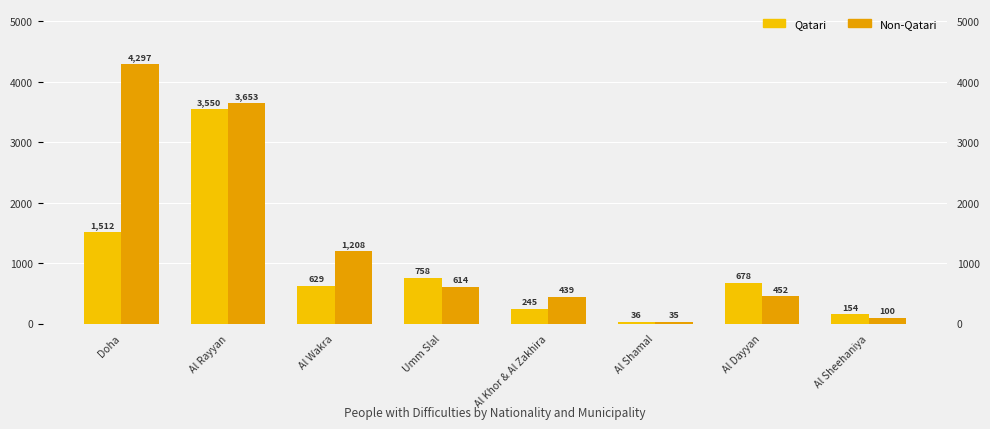

At which category does the chart reach its minimum across all series?

Al Shamal